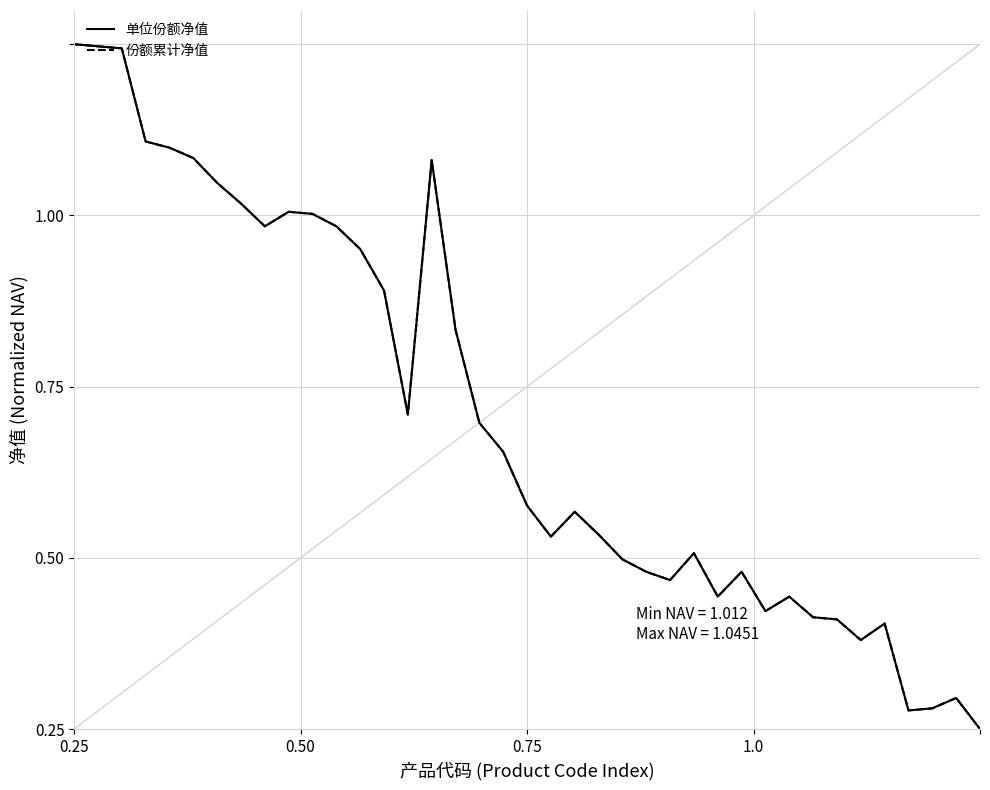

True or false: 单位份额净值 has more than 0 interior local peaks.

True